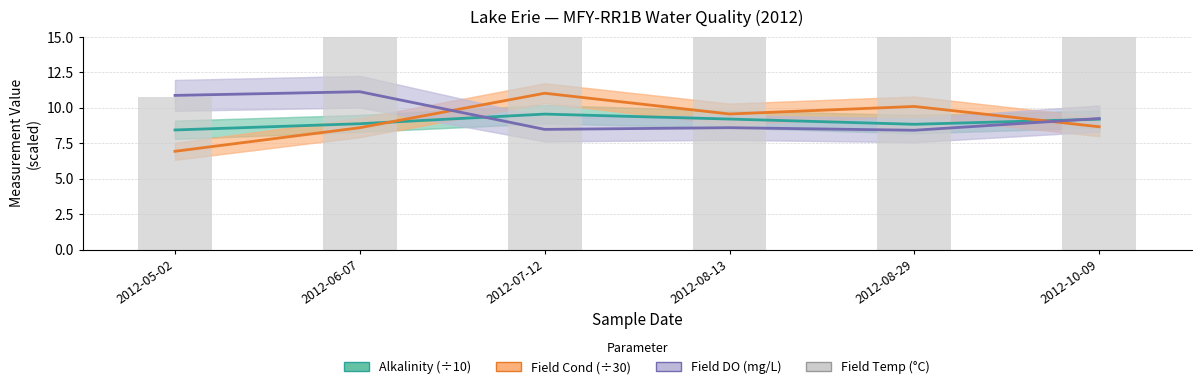

Which category has the lowest value in the Alkalinity (÷10) series?

2012-05-02